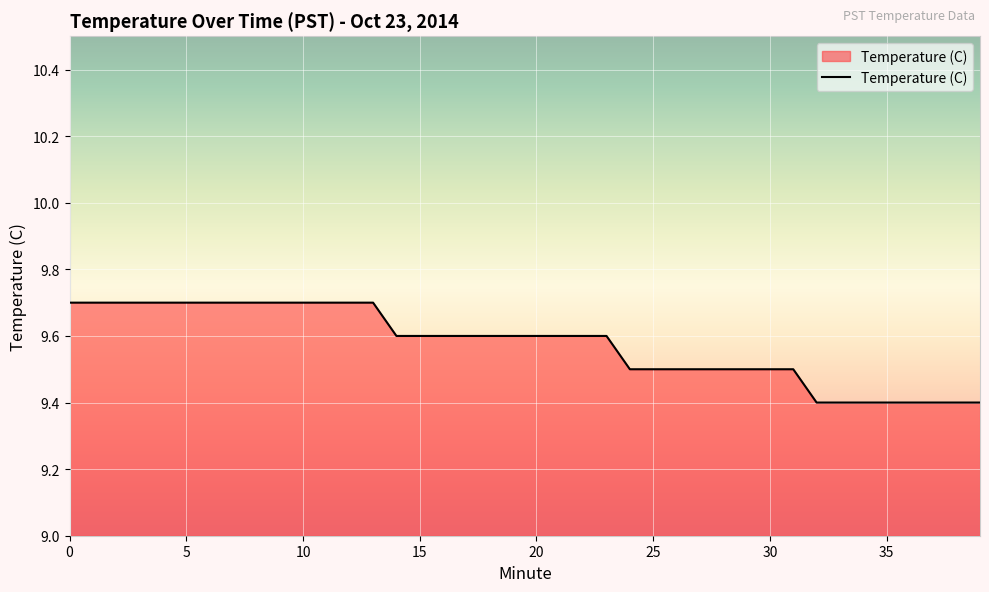

How many lines are shown in the chart?

1